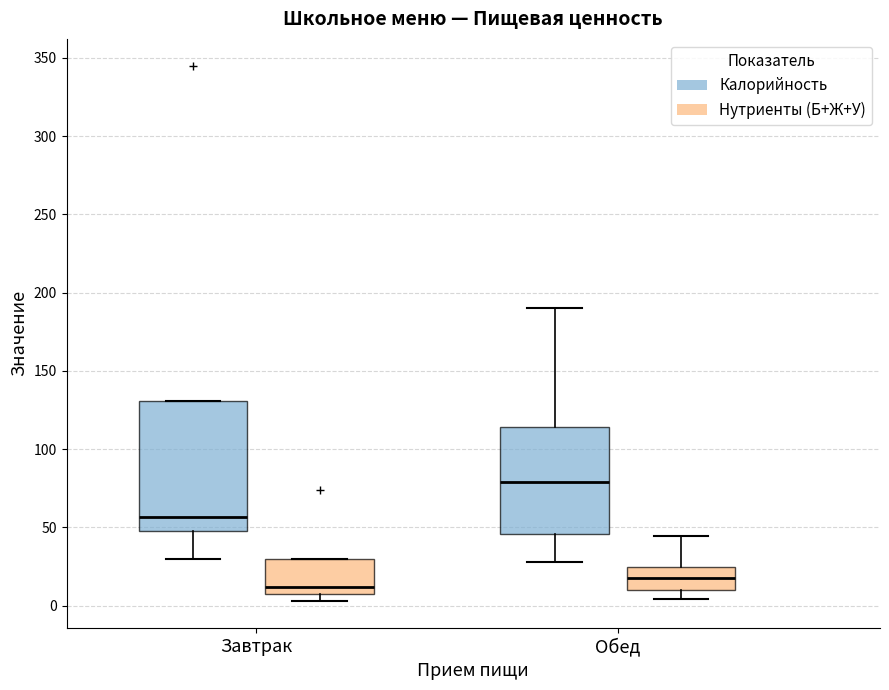

Where does the lower whisker of the box for Завтрак (Калорийность) end on the y-axis? The values are not printed on the chart, so give them approximately, as read against the axis.

30